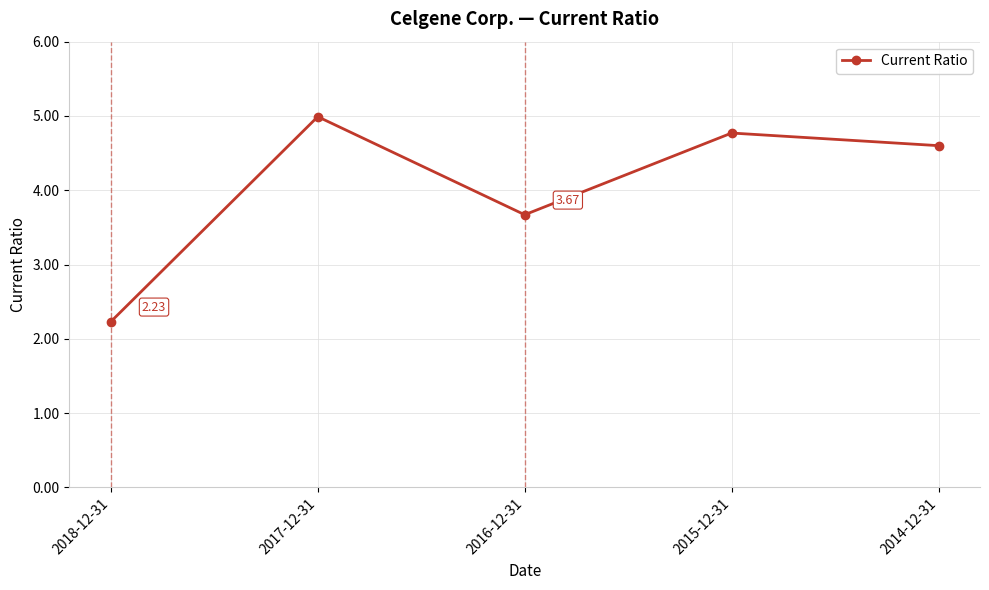

What is the greatest value displayed?

5.0